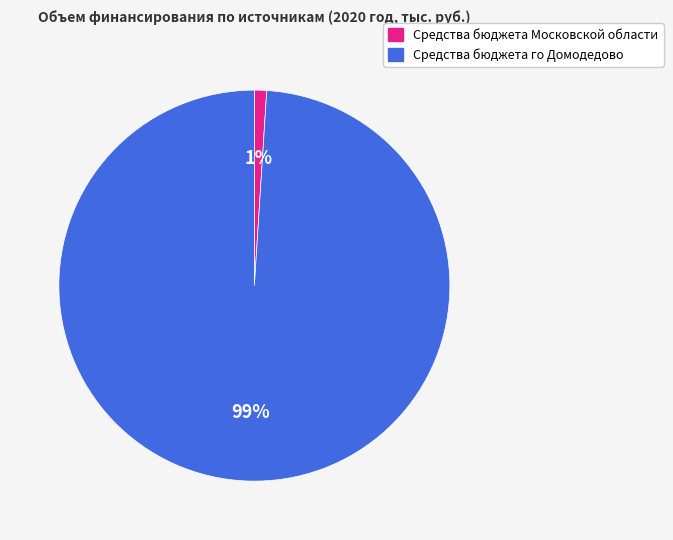

To the nearest percent, what is the combined percentage of Средства бюджета го Домодедово and Средства бюджета Московской области?

100%